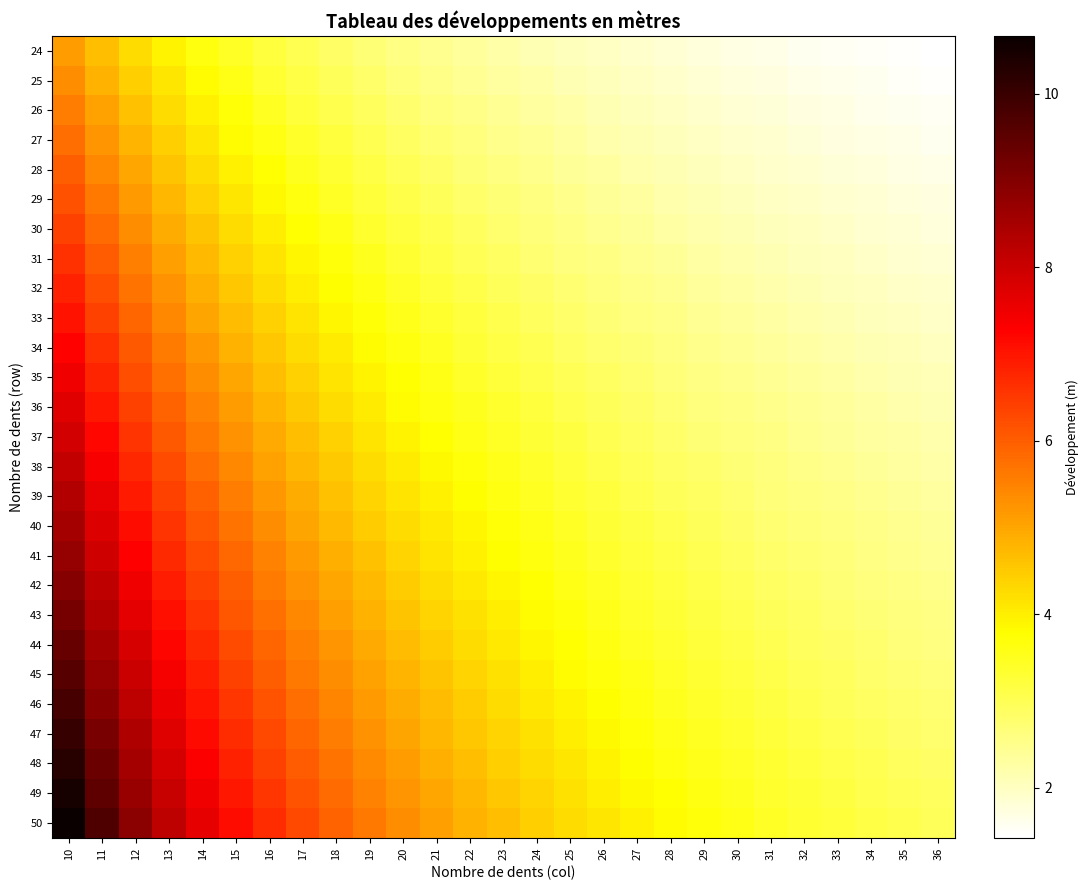

What is the total value across all series at 30?

71.0